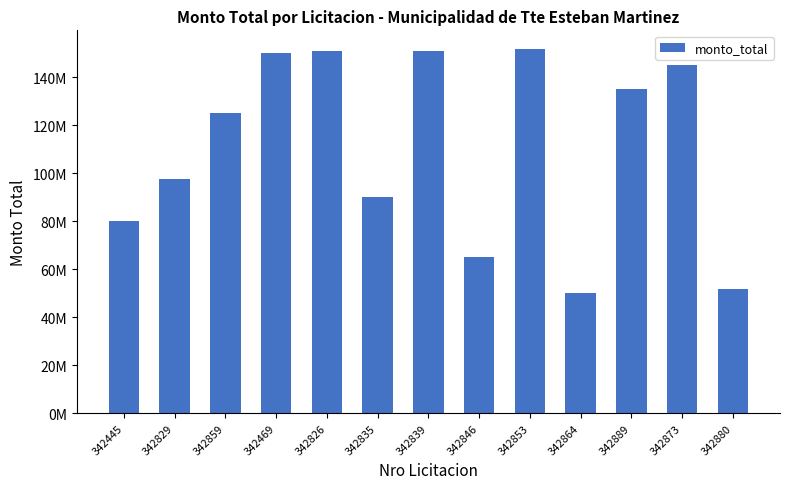

What is the change in value from 342469 to 342889?

-15000000